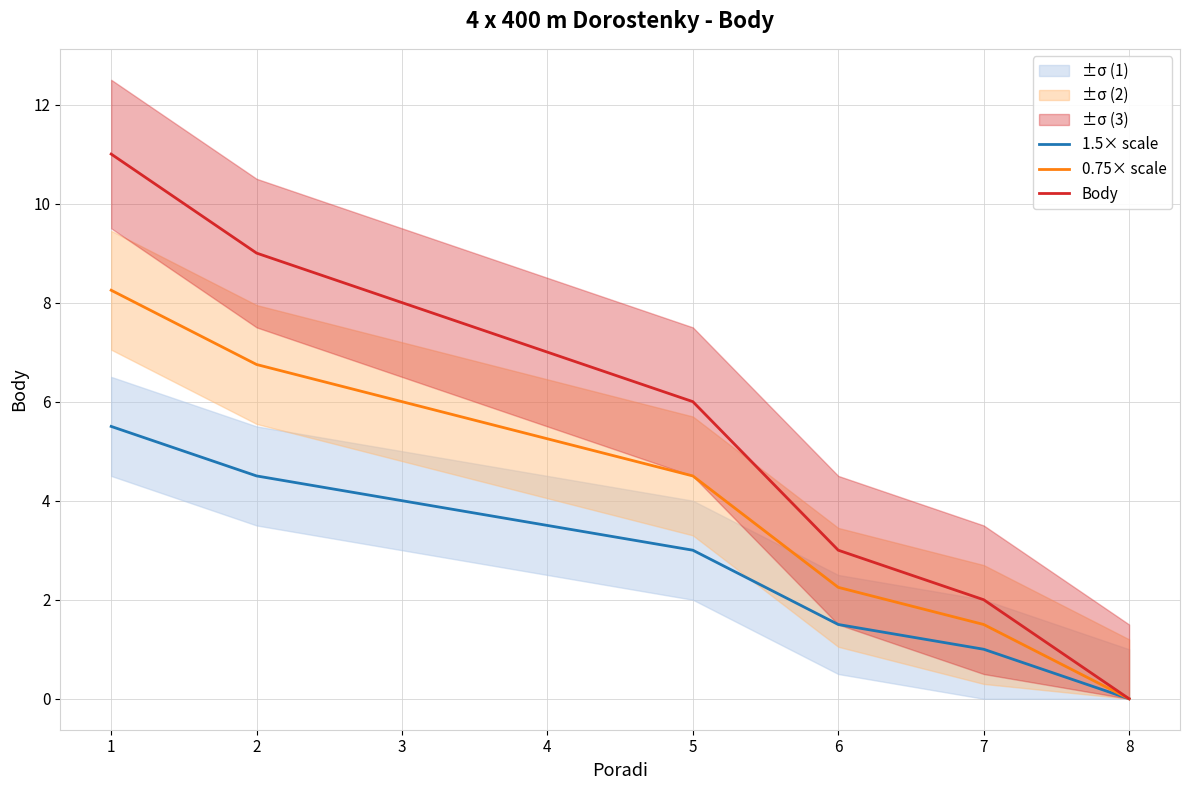

How many lines are shown in the chart?

3